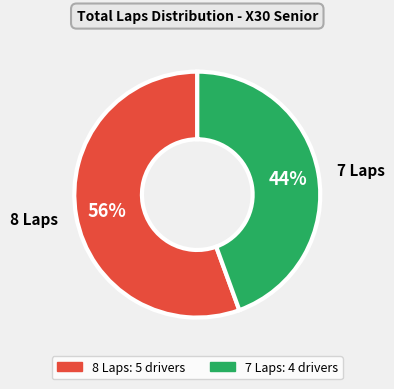

To the nearest percent, what is the average slice percentage?

50%